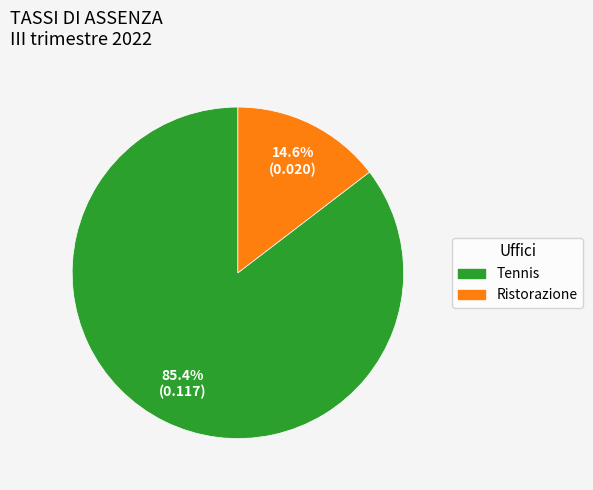

Rank the categories by value from highest to lowest.

Tennis, Ristorazione